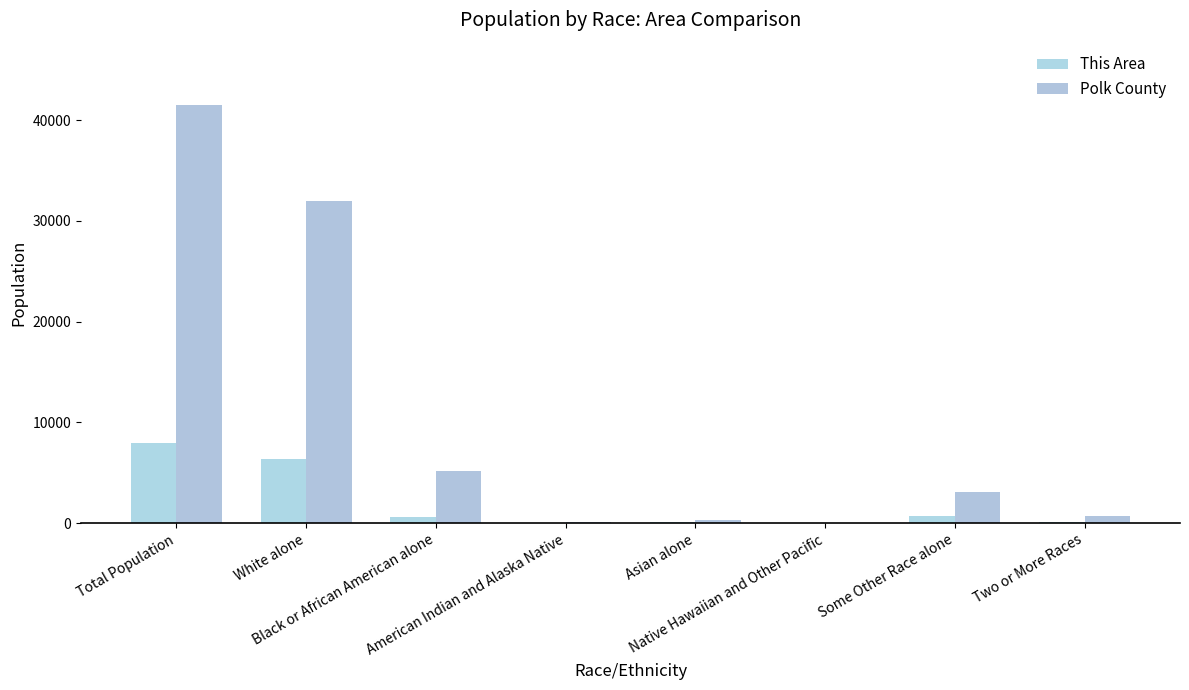

What is the average value of the This Area series?

1995